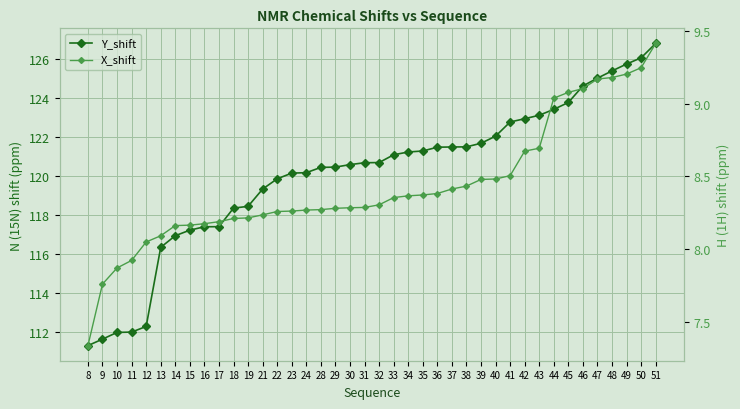

True or false: X_shift and Y_shift cross at least once.

False